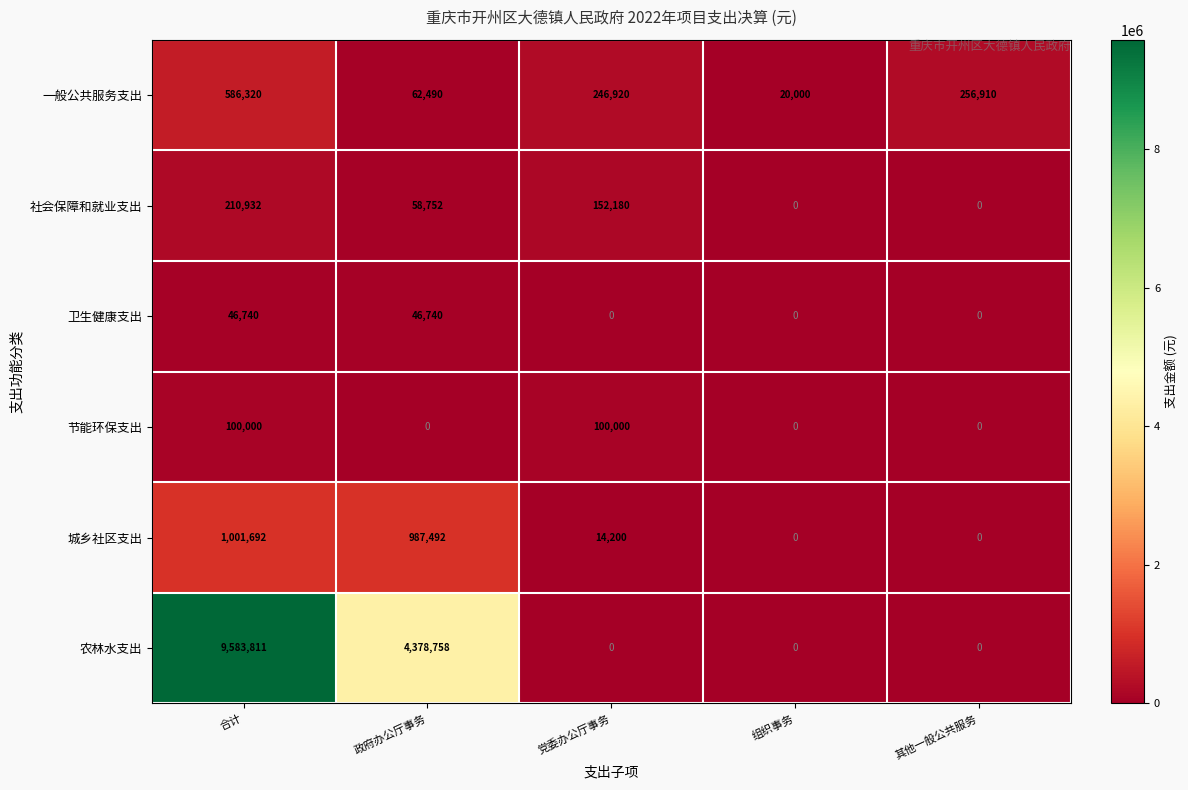

The 城乡社区支出 series shows 987492 at 政府办公厅事务. True or false?

True